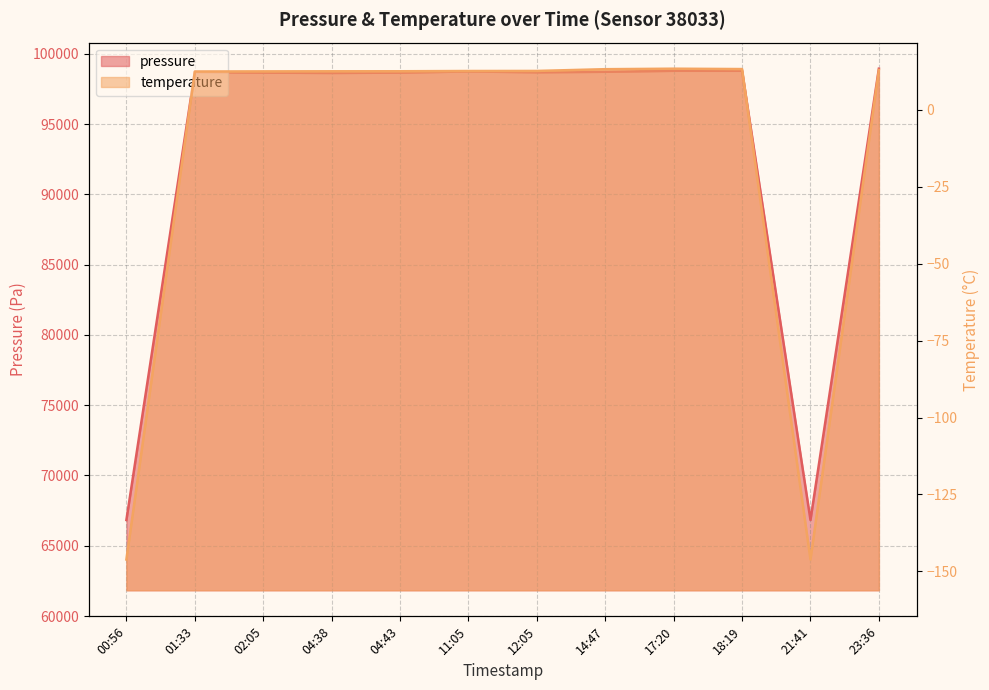

Rank the series at 01:33 from highest to lowest value.

pressure, temperature